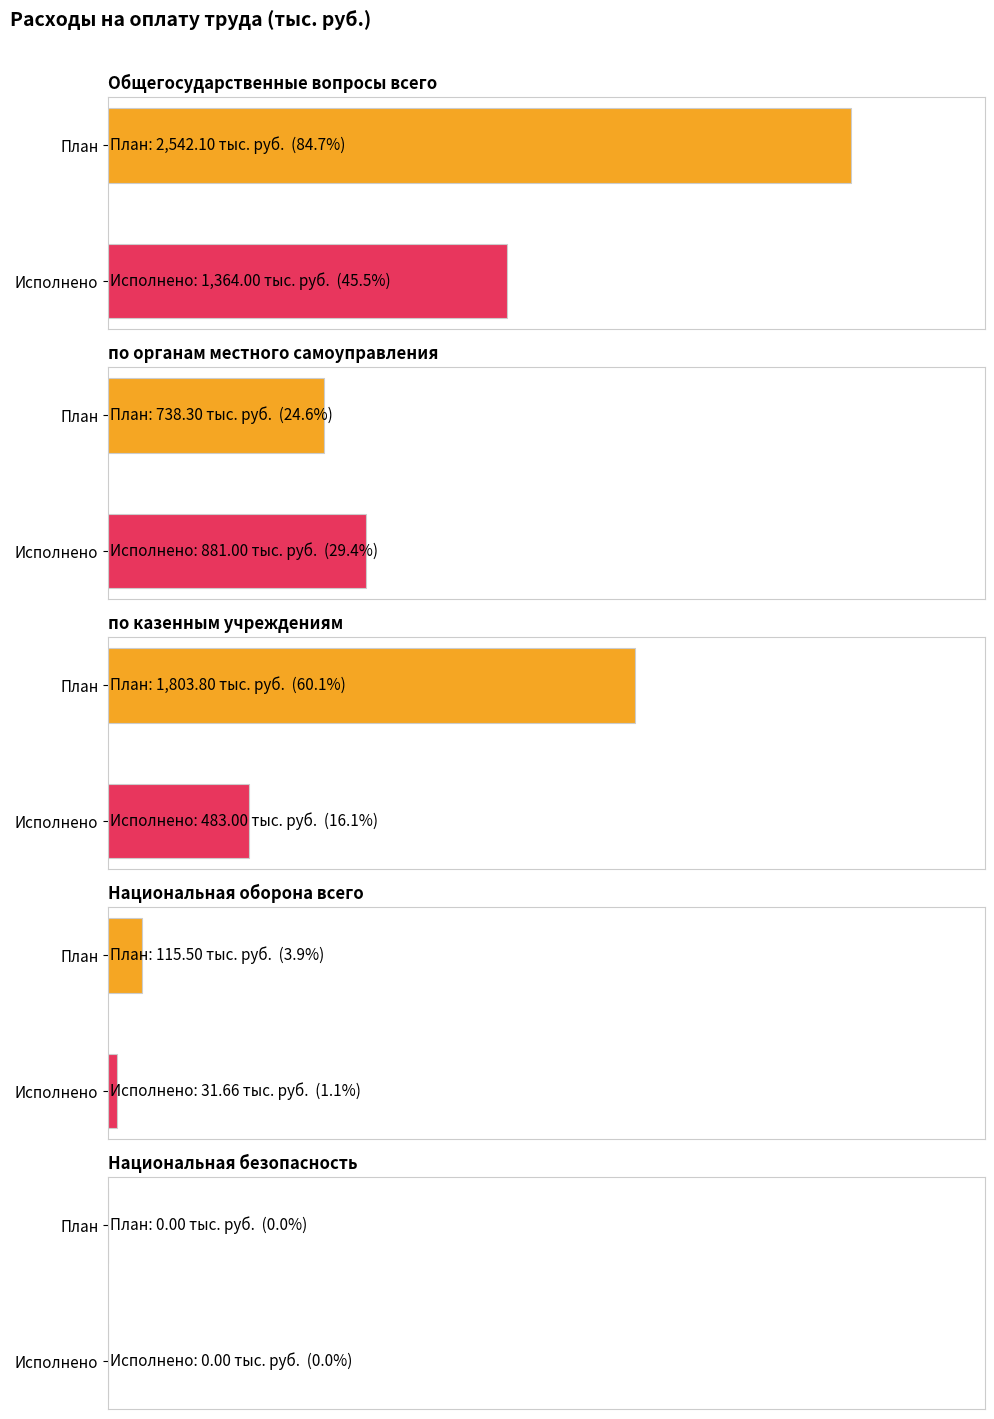

Are the bars horizontal?

Yes